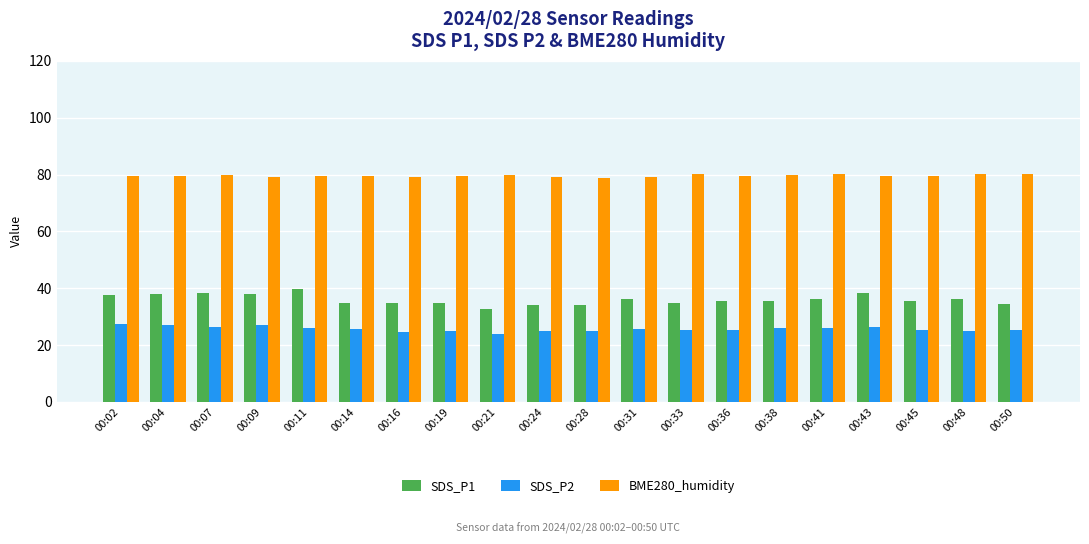

What is the spread (max minus min) of values at 00:41?

54.3